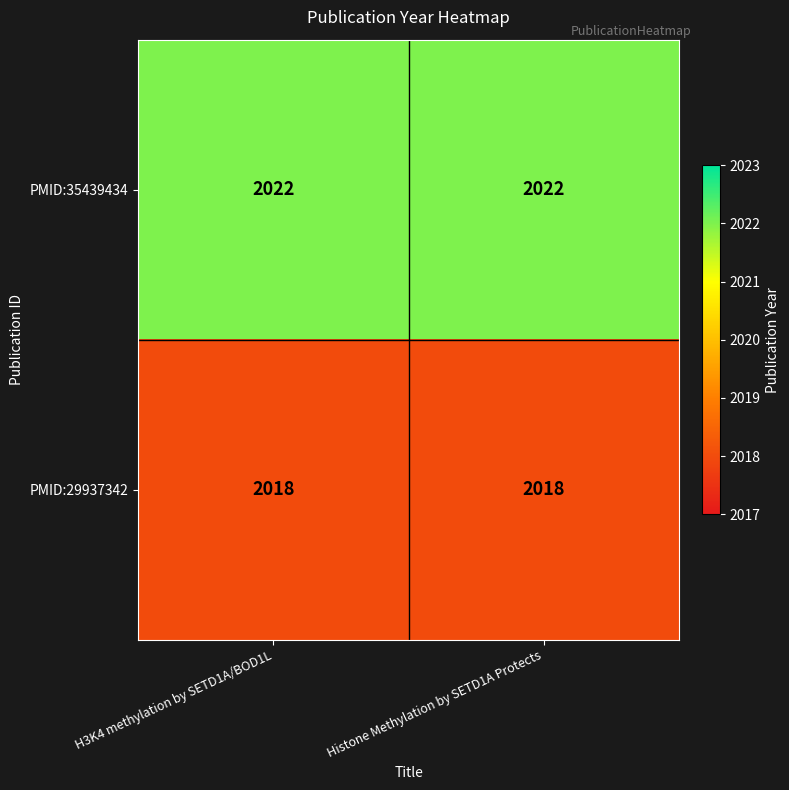

What is the total value across all series at Histone Methylation by SETD1A Protects?

4040